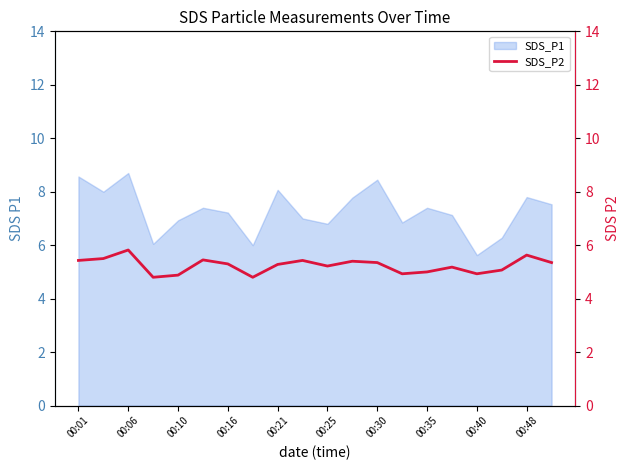

True or false: SDS_P1 has a value of 11.1 at 00:25.

False